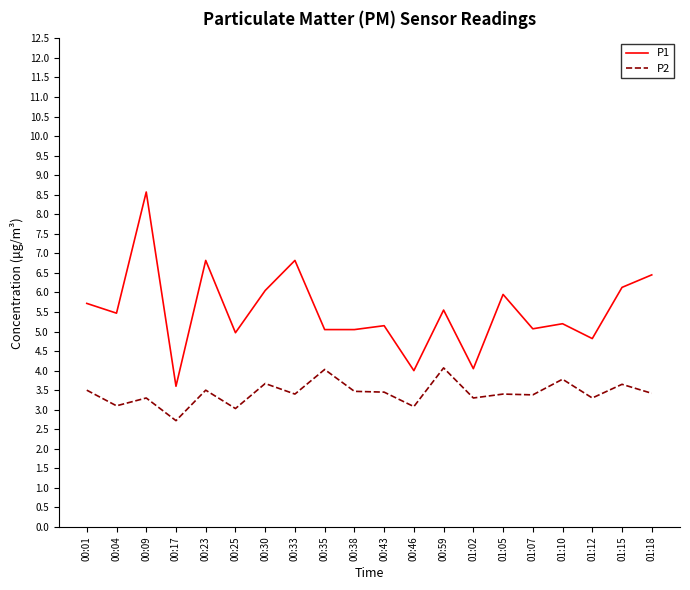

What position from the right is 00:30?

14